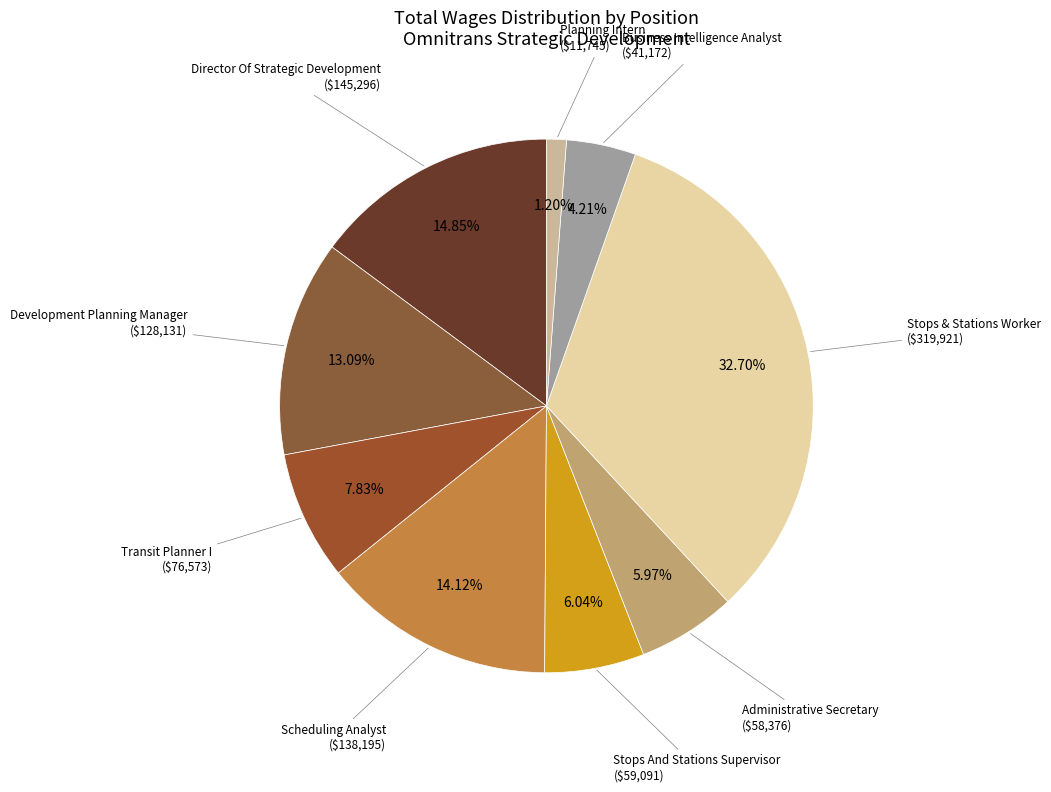

To the nearest percent, what percentage of the pie is Stops & Stations Worker?

33%